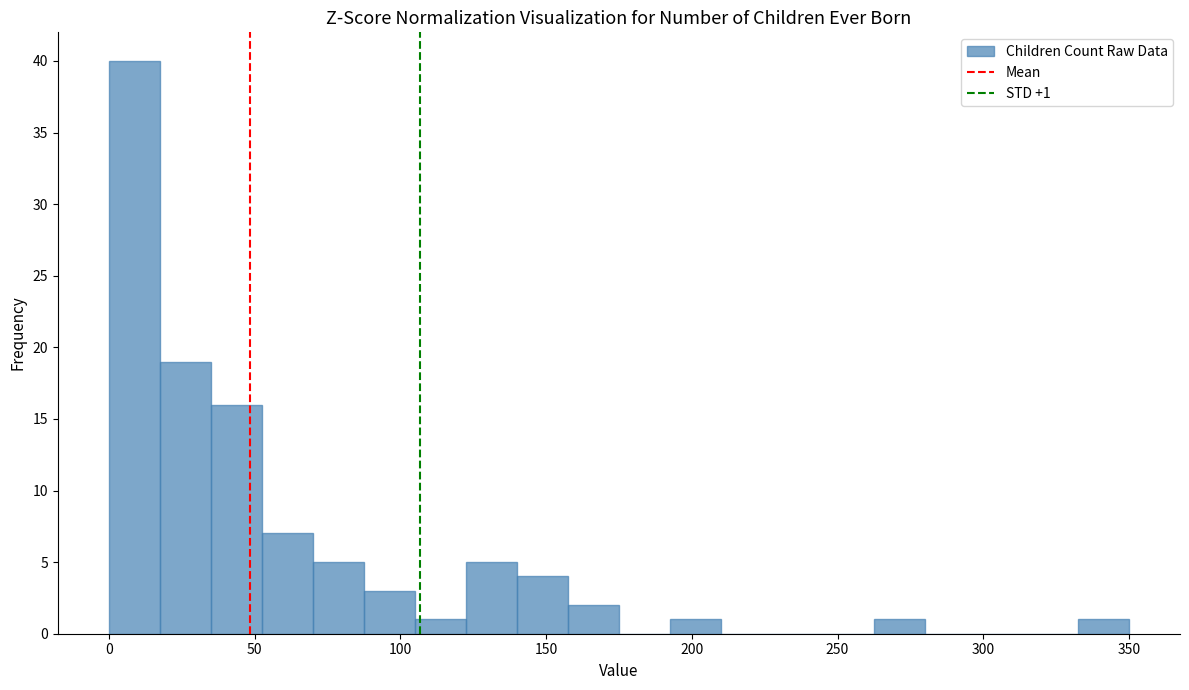

Read against the x-axis, roughly where is the centre of the tallest bar?

10